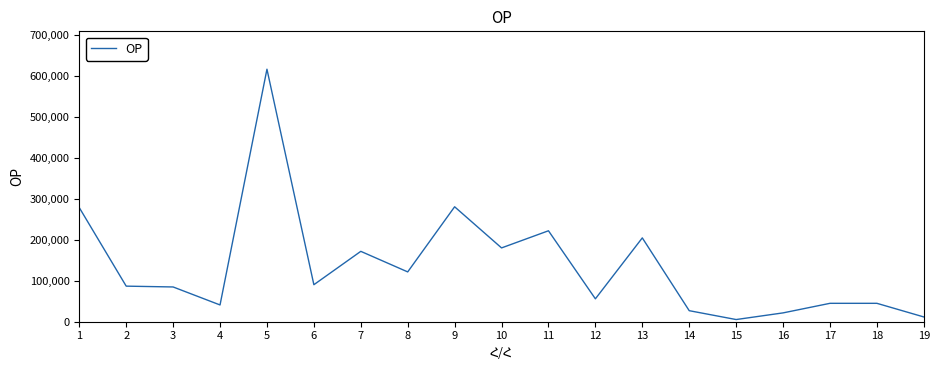

The value at 3 is 85000. True or false?

True